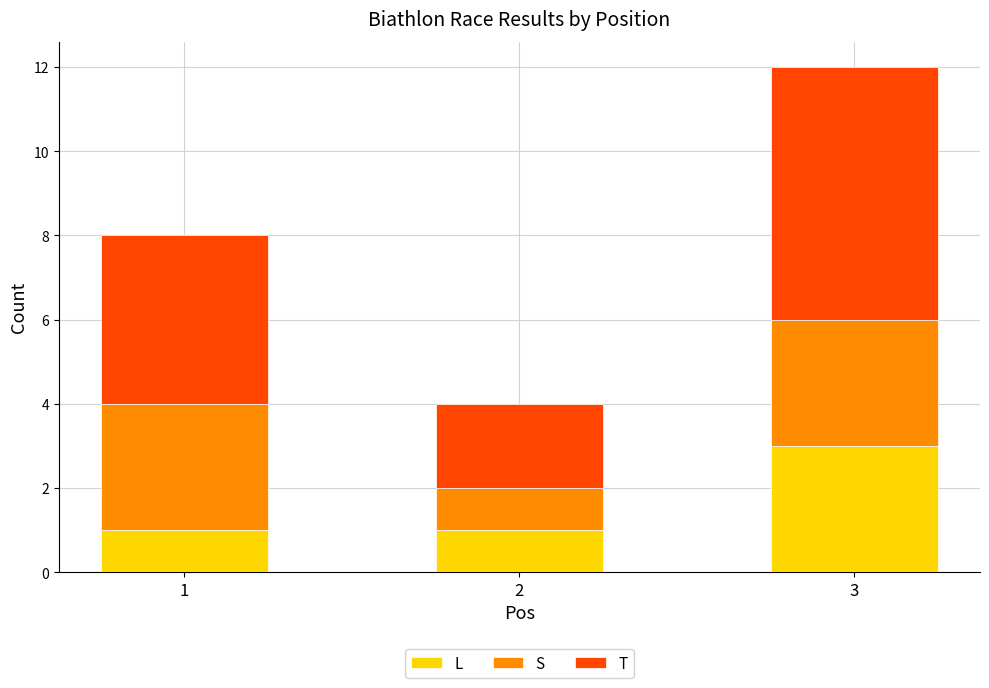

Reading left to right, what are the values for L?

1	1	3